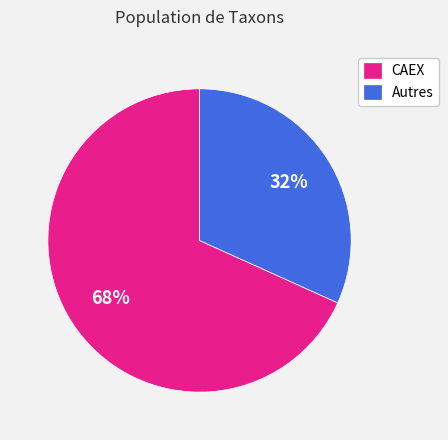

Count the number of slices in the pie.

2